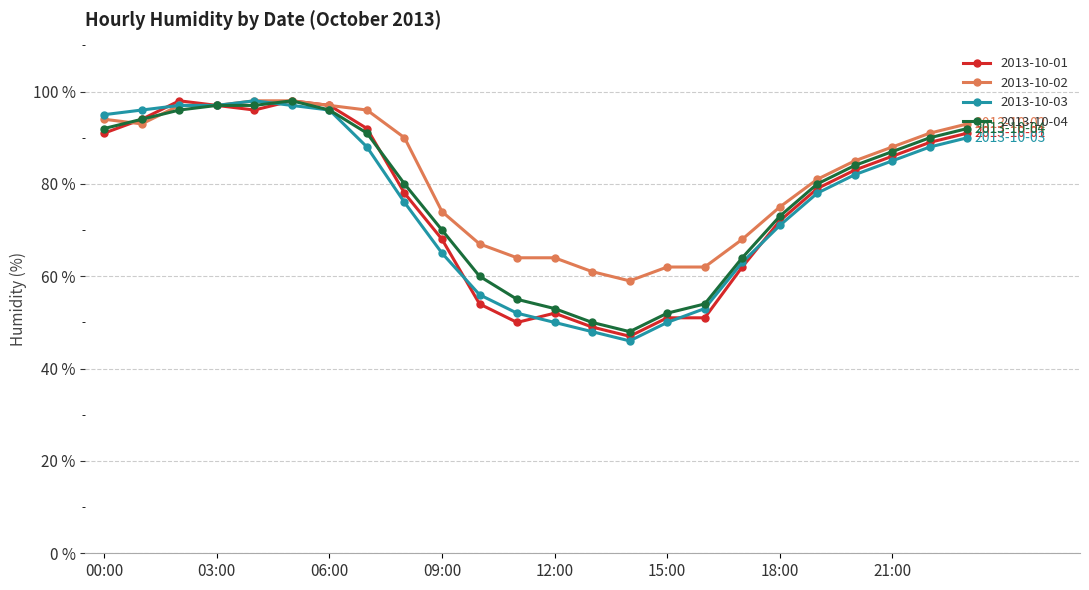

Reading left to right, list all the values displayed in this chart.

2013-10-01: 91	94	98	97	96	98	97	92	78	68	54	50	52	49	47	51	51	62	72	79	83	86	89	91
2013-10-02: 94	93	97	97	98	98	97	96	90	74	67	64	64	61	59	62	62	68	75	81	85	88	91	93
2013-10-03: 95	96	97	97	98	97	96	88	76	65	56	52	50	48	46	50	53	63	71	78	82	85	88	90
2013-10-04: 92	94	96	97	97	98	96	91	80	70	60	55	53	50	48	52	54	64	73	80	84	87	90	92